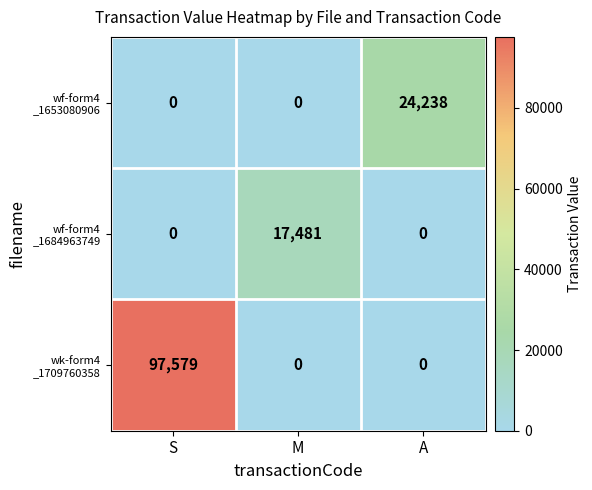

What is the greatest value displayed?

97579